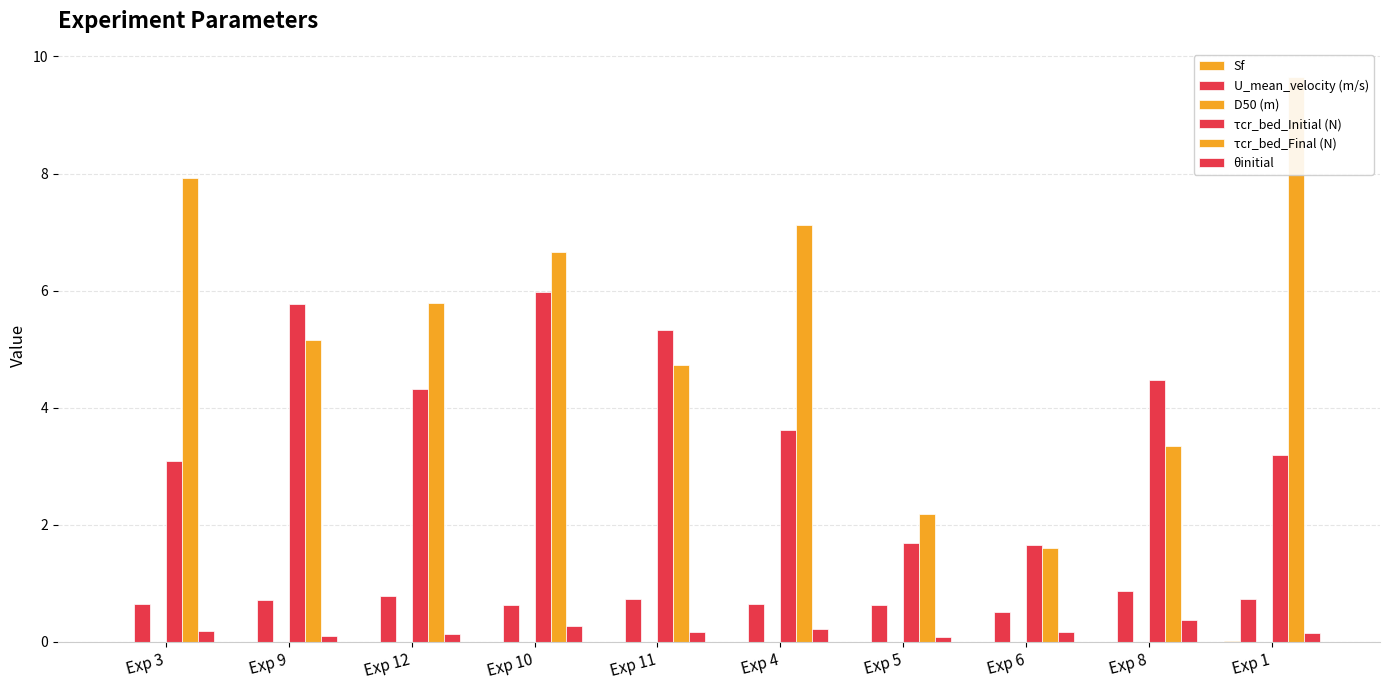

At which category does the chart reach its peak across all series?

Exp 1